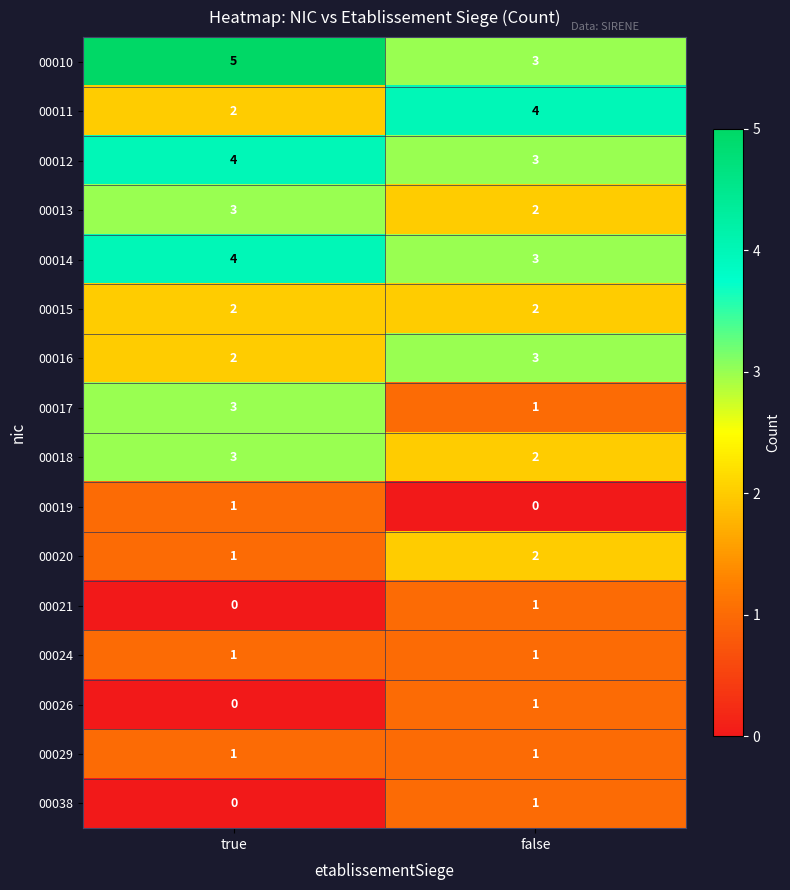

At which label does 00010 reach its minimum?

false